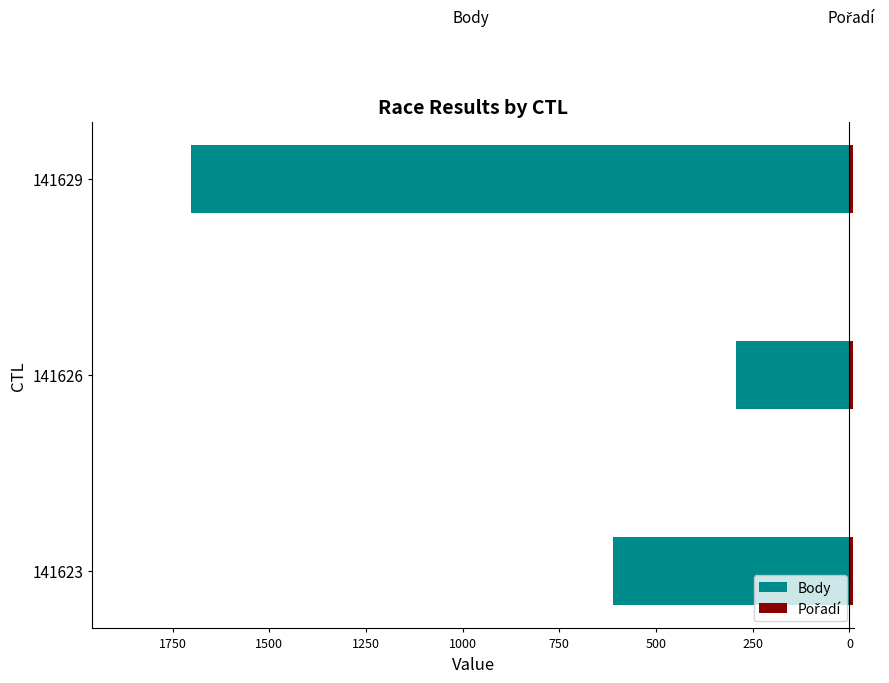

What is the highest value of the Pořadí series?

10